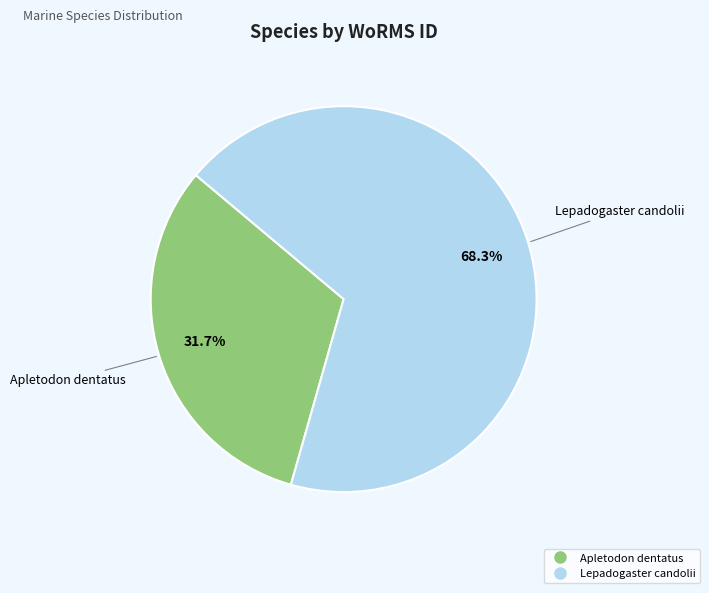

What percentage is the Apletodon dentatus slice, to the nearest percent?

32%